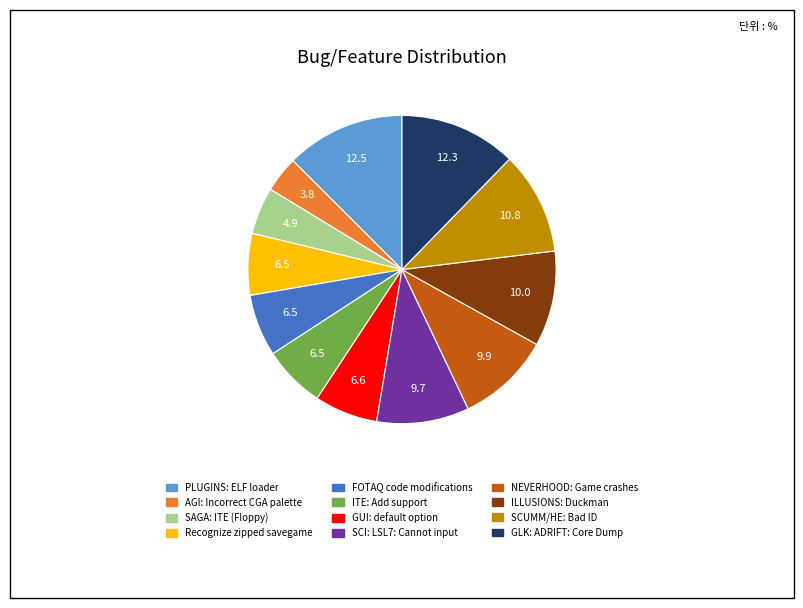

True or false: FOTAQ code modifications accounts for 1% of the total.

False